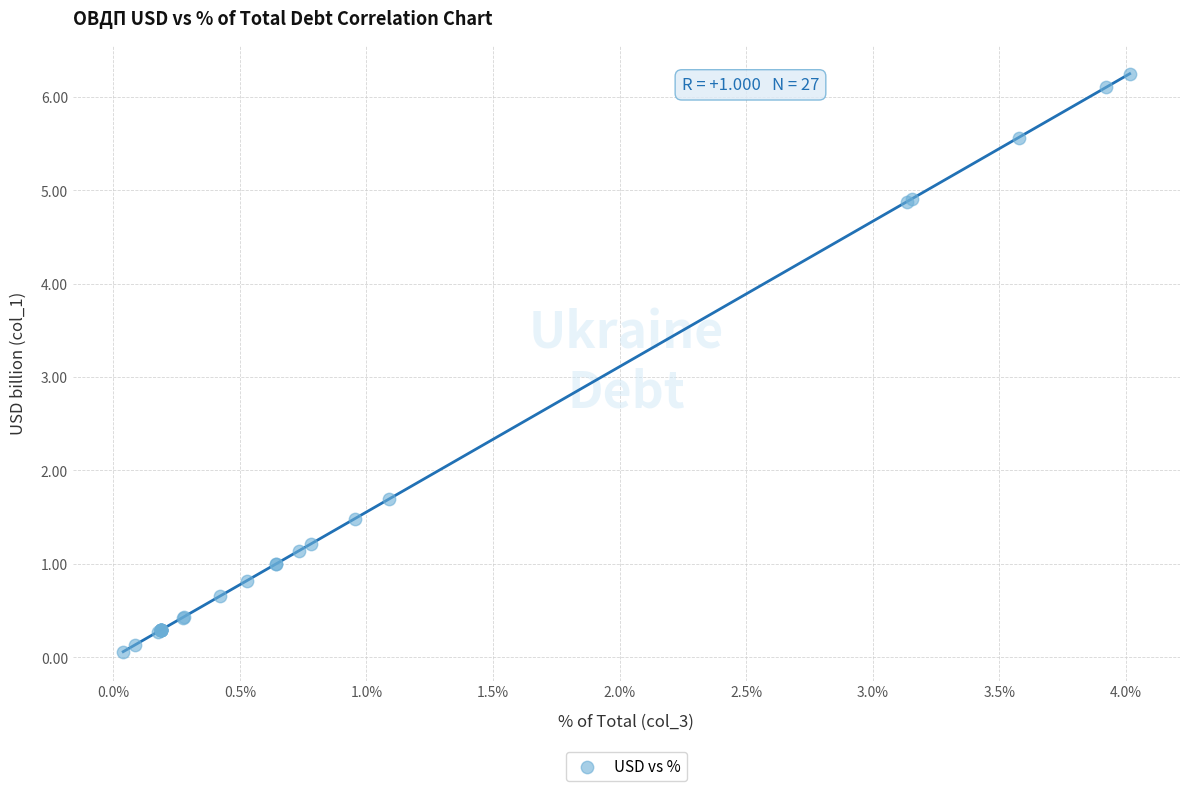

What Y value in the scatter plot is closest to 3?

1.7